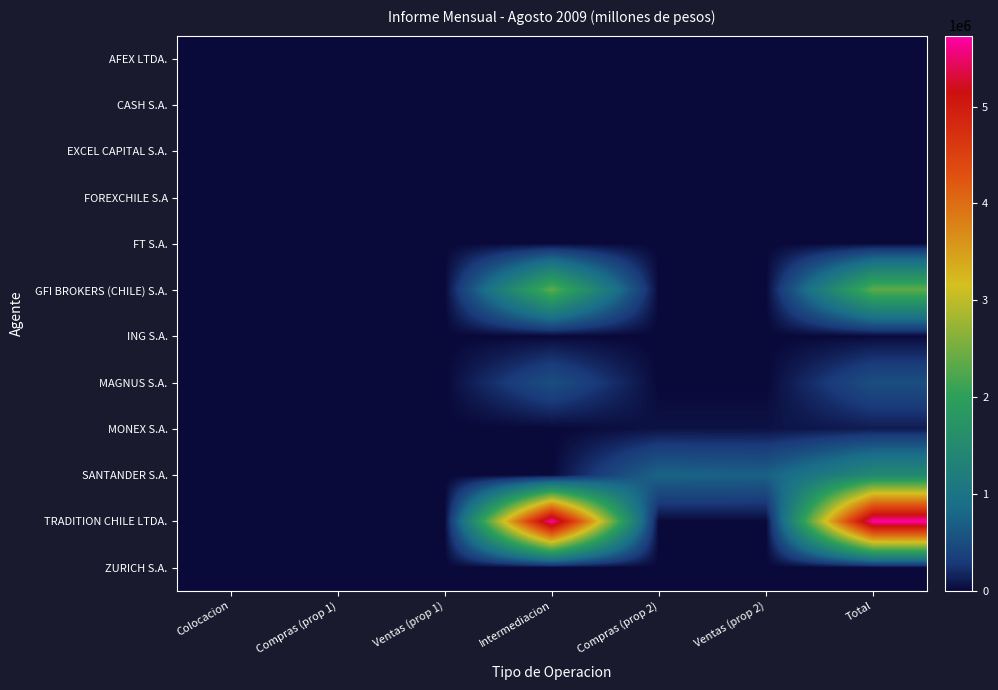

At how many categories does at least one series exceed 5442917?

2